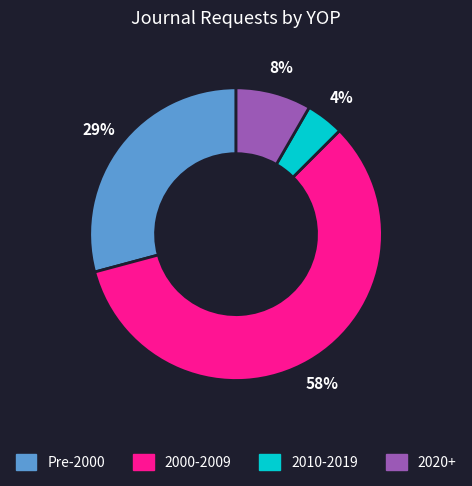

What percentage is the 2010-2019 slice, to the nearest percent?

4%